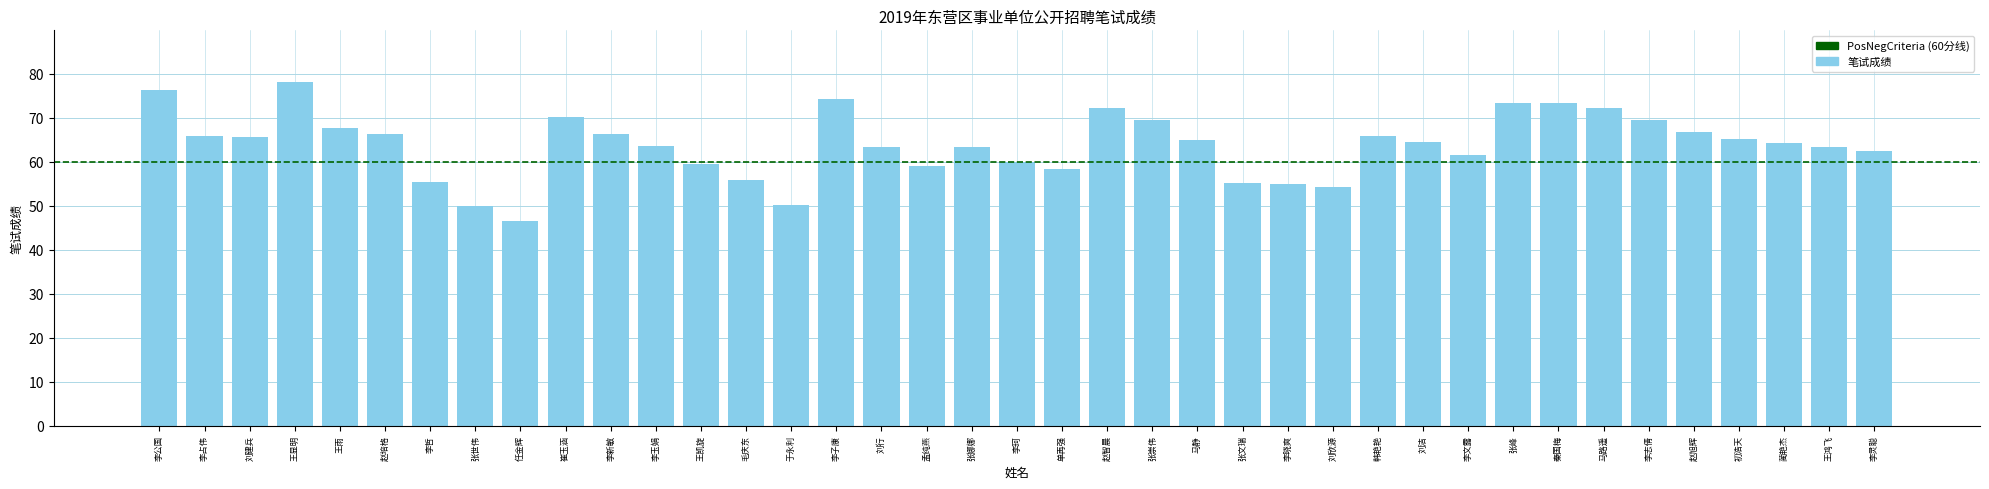

What is the minimum value shown in the chart?

46.5